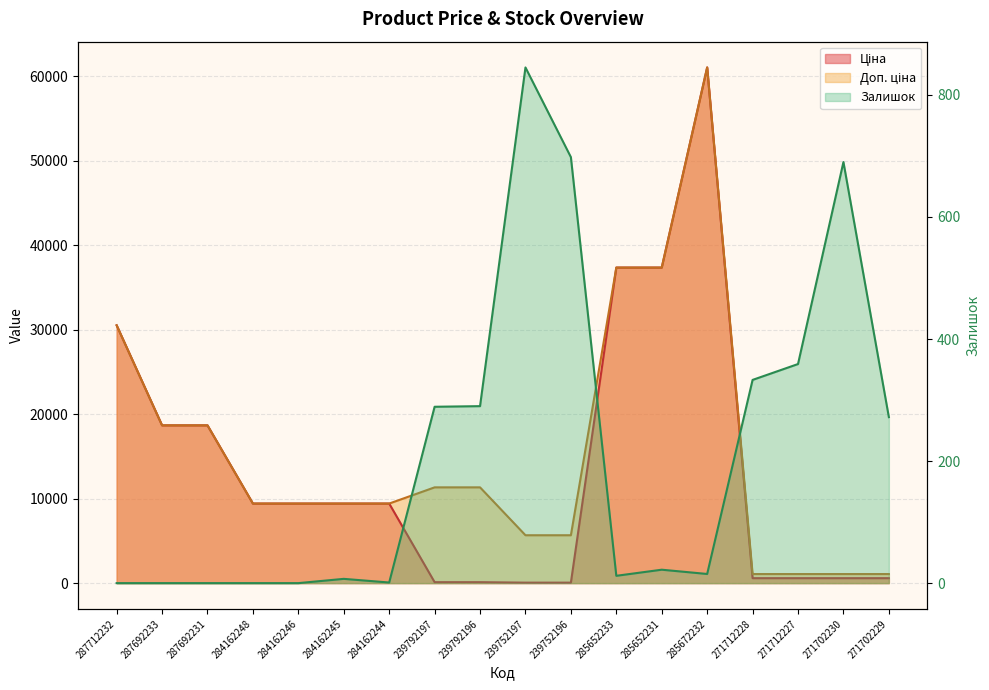

What is the label of the 5th point from the left?

284162246